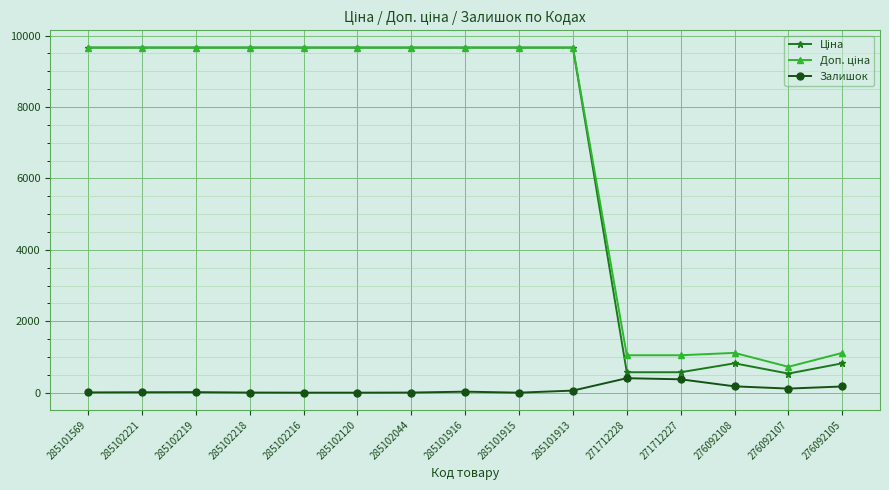

True or false: Залишок has a value of 14.0 at 285102219.

True